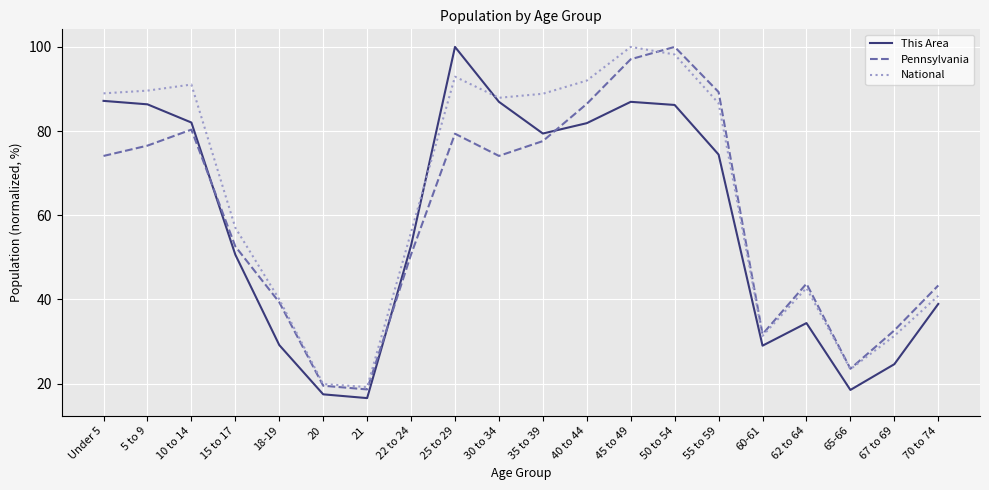

How many times do National and This Area cross each other?

2